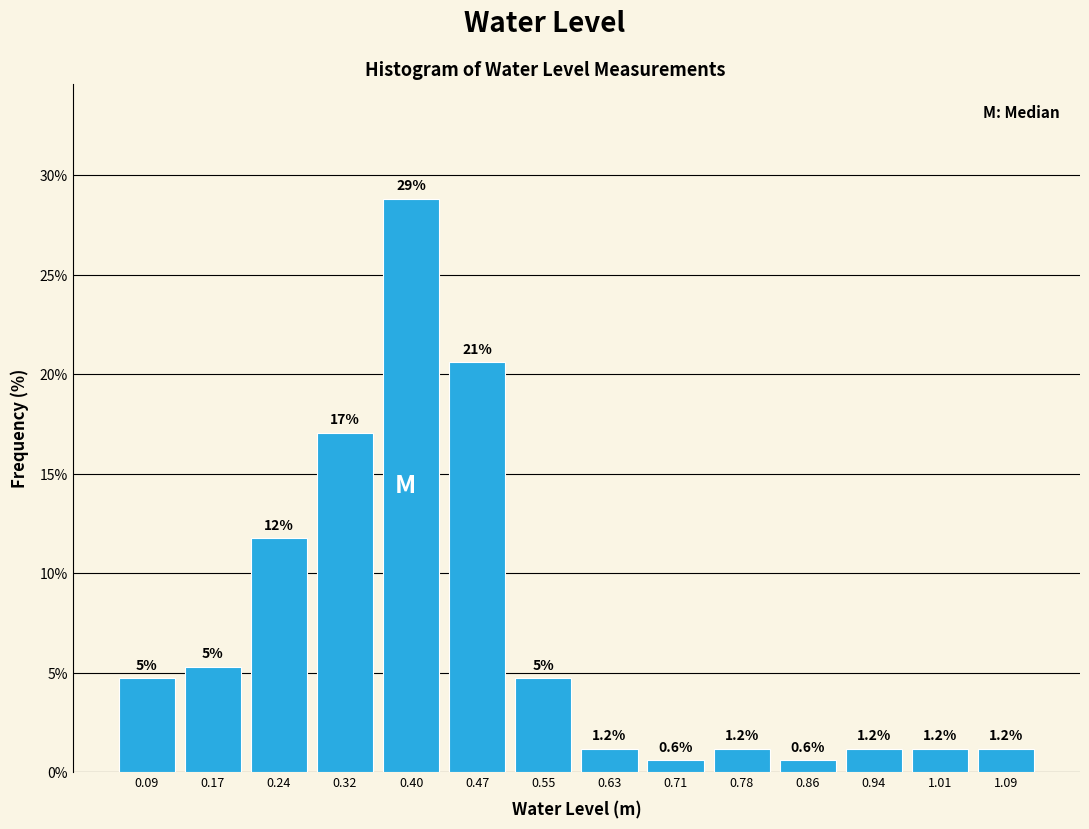

Over which range of the x-axis is the bar tallest?

0.36 to 0.44